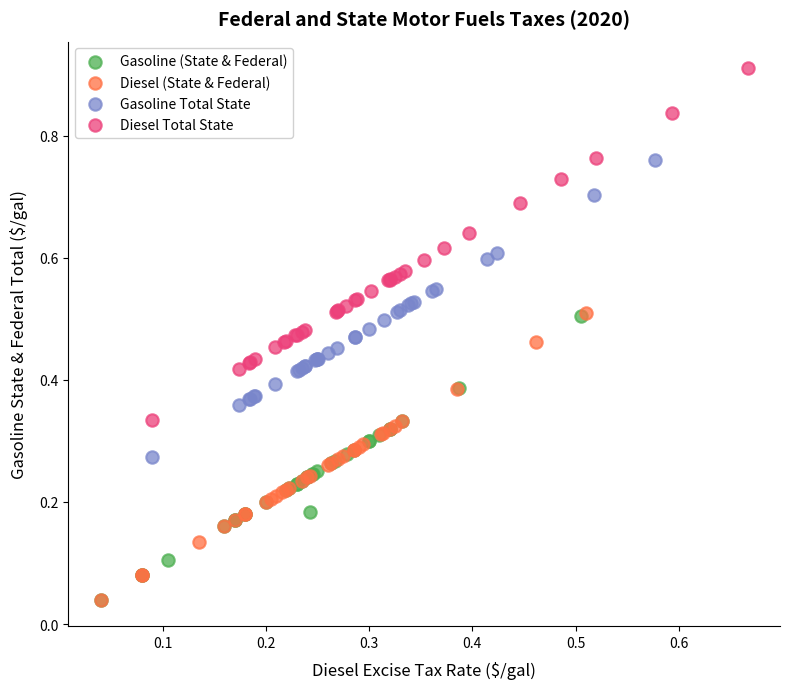

Which series reaches the maximum Y coordinate?

Diesel Total State